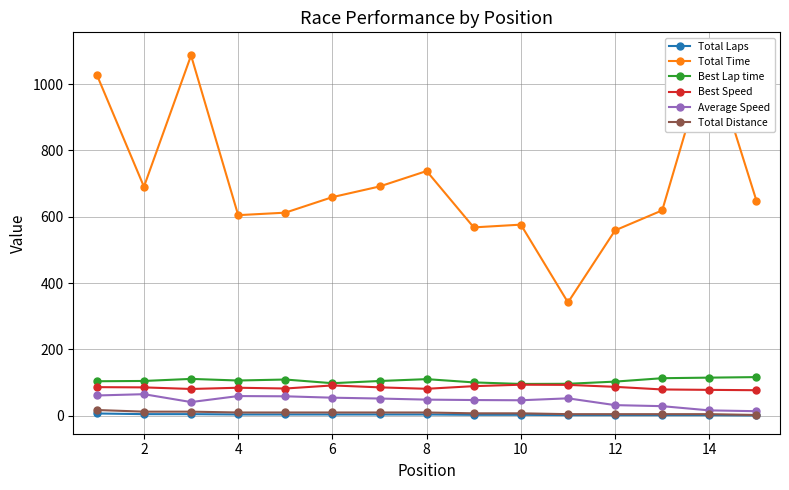

True or false: Total Distance and Best Lap time cross at least once.

False